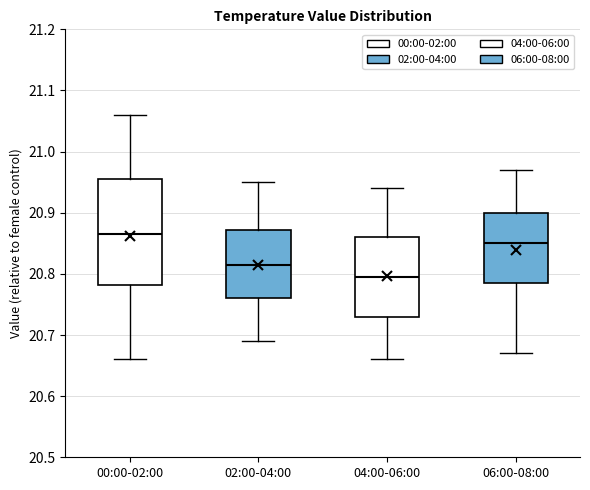

Reading left to right, transcribe this box plot: for each box, give where its median line is, the range the box spans, and where its two whiskers end, as read against the y-axis. The values are not printed on the chart, so give them approximately, as read against the axis.

00:00-02:00: median 20.87, box 20.78 to 20.96, whiskers 20.66 to 21.06
02:00-04:00: median 20.82, box 20.76 to 20.87, whiskers 20.69 to 20.95
04:00-06:00: median 20.80, box 20.73 to 20.86, whiskers 20.66 to 20.94
06:00-08:00: median 20.85, box 20.79 to 20.90, whiskers 20.67 to 20.97